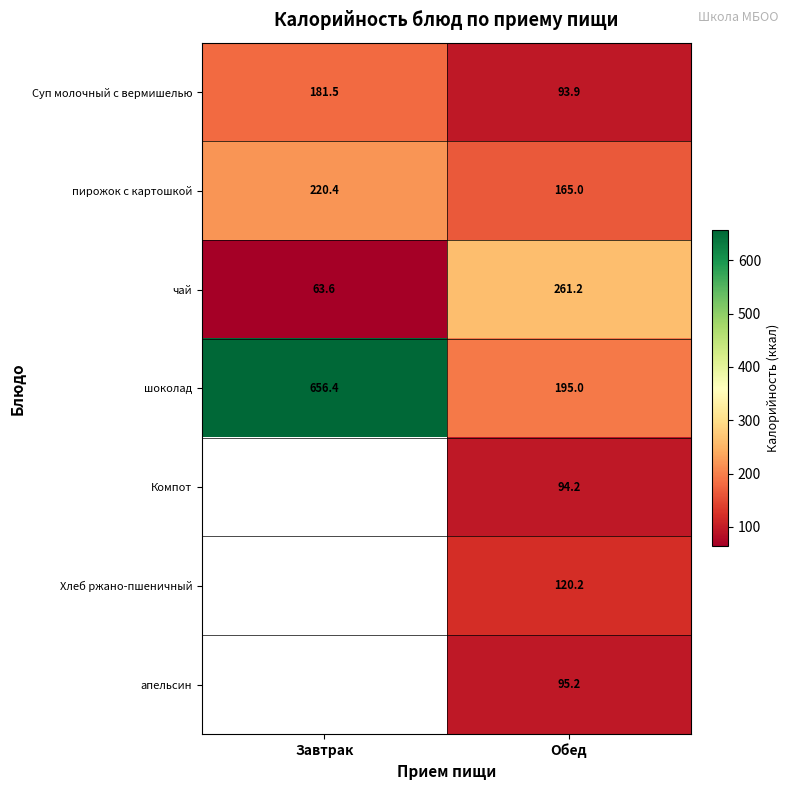

Between Завтрак and Обед, which is larger?

Завтрак